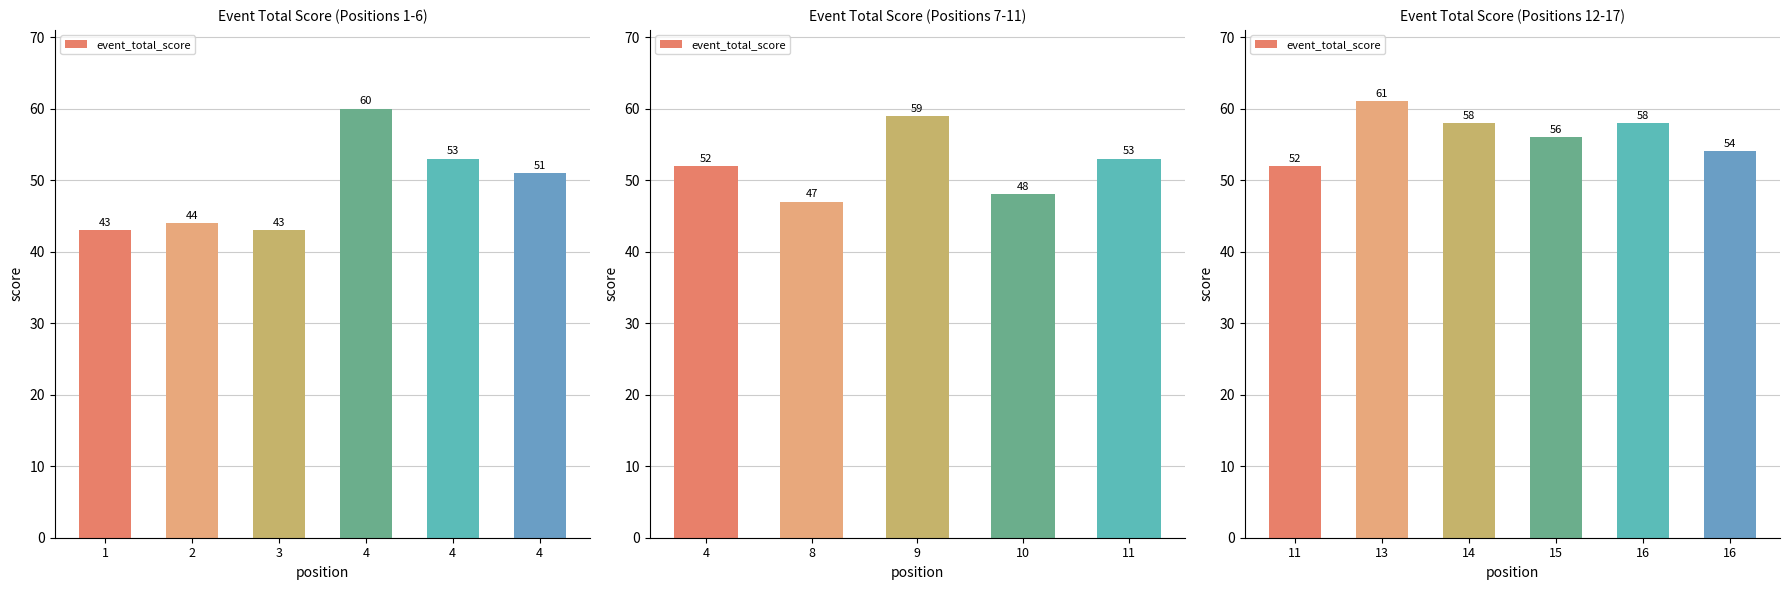

Does the chart contain stacked bars?

No